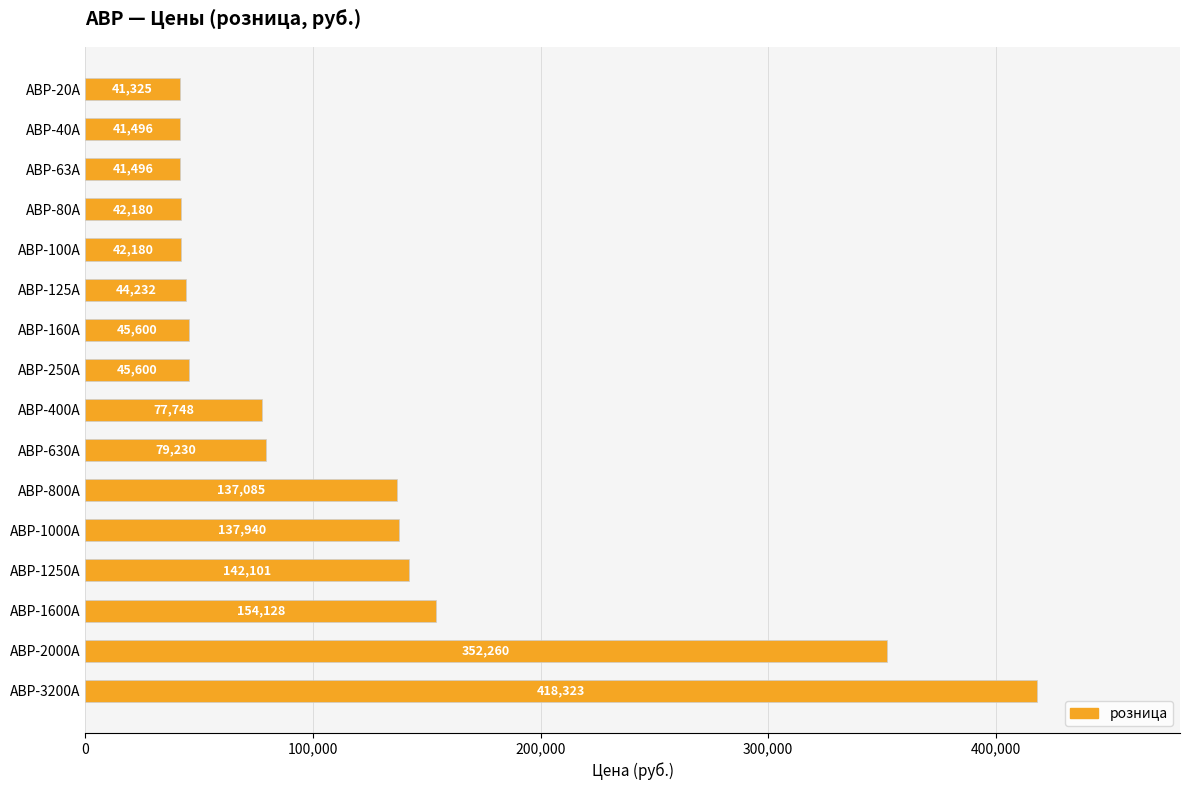

True or false: the data shows 45600 at АВР-160А.

True